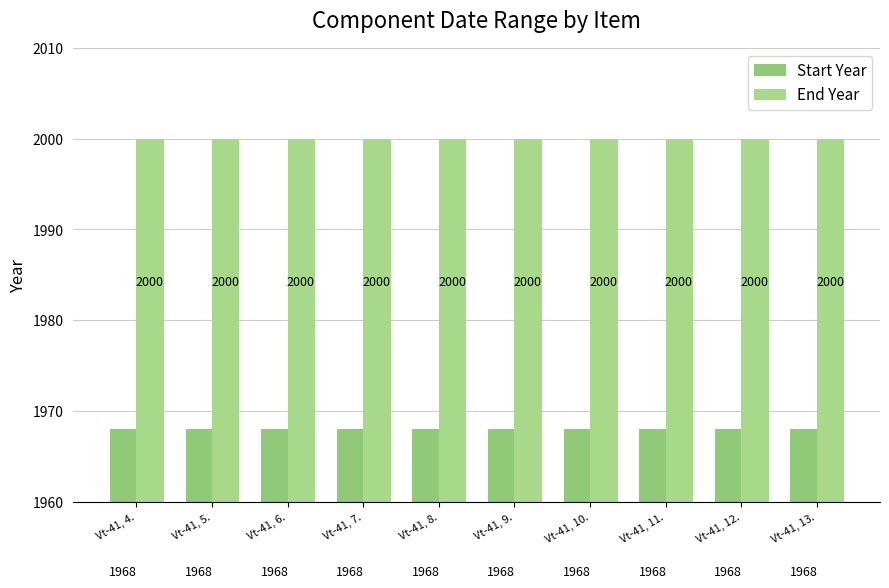

Is the value of End Year at Vt-41, 10. greater than the value of Start Year at Vt-41, 9.?

Yes